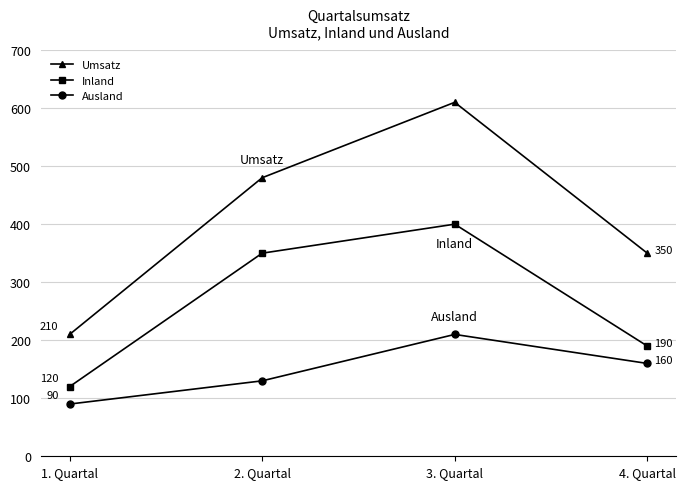

How many values in the Umsatz series are below 480?

2